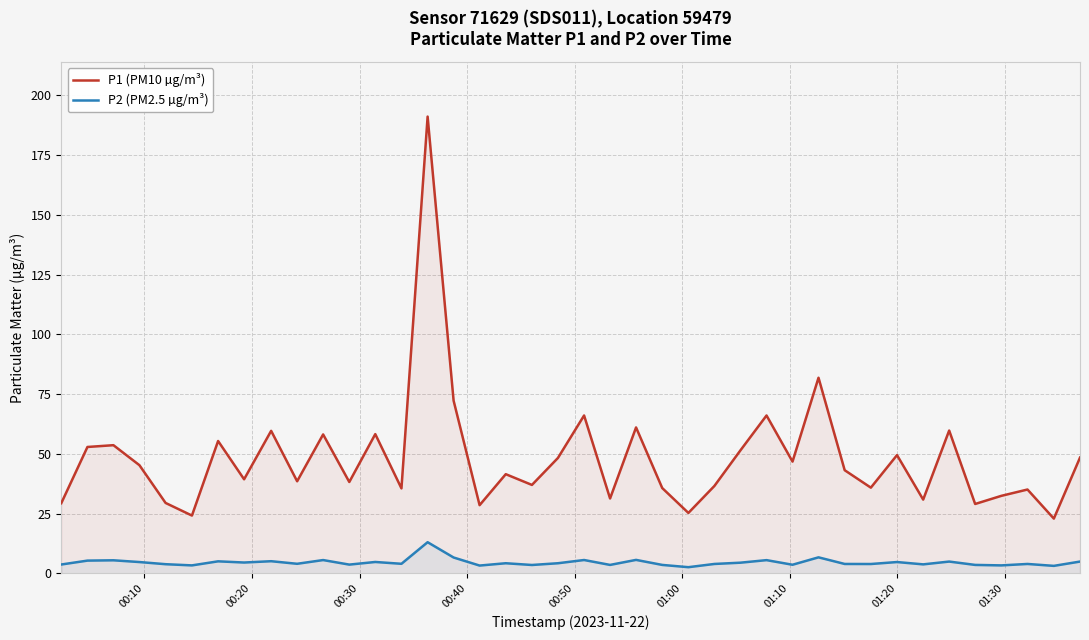

True or false: P2 (PM2.5 µg/m³) and P1 (PM10 µg/m³) cross at least once.

False